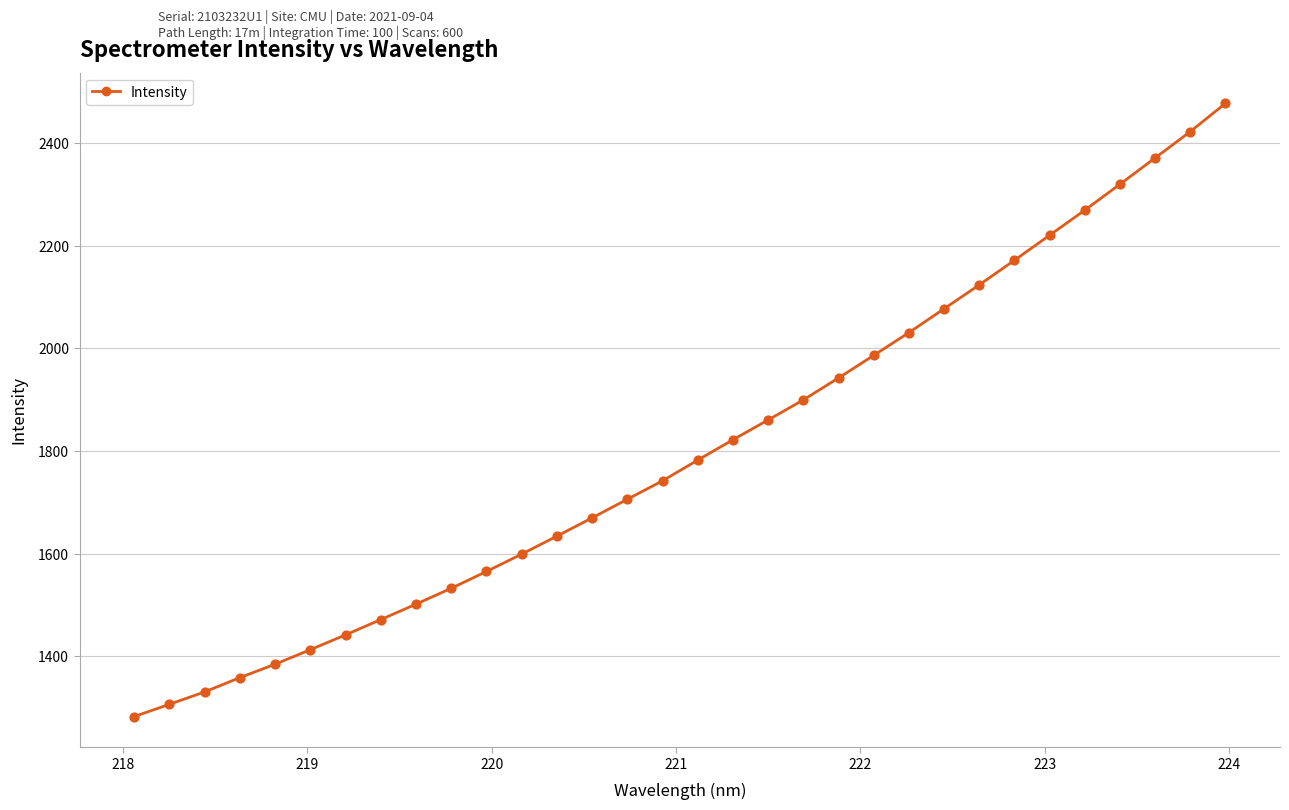

What is the minimum value shown in the chart?

1282.4